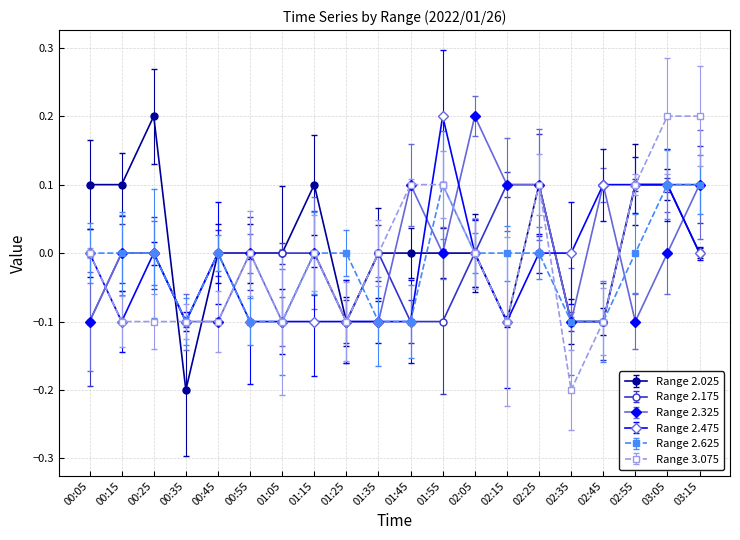

Is the value of Range 2.625 at 02:55 greater than the value of Range 2.175 at 03:15?

No